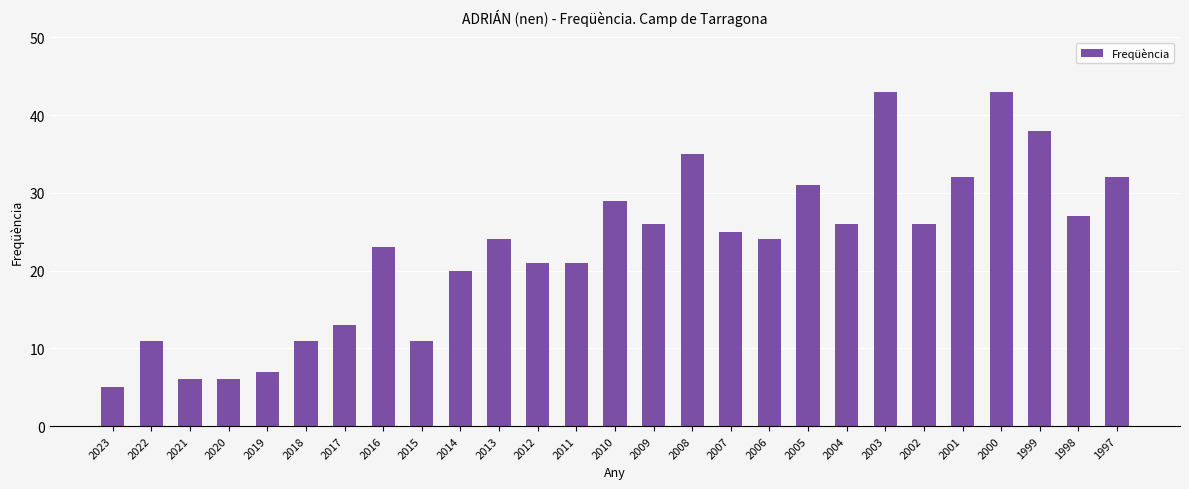

What is the difference between the second highest and second lowest values?

37